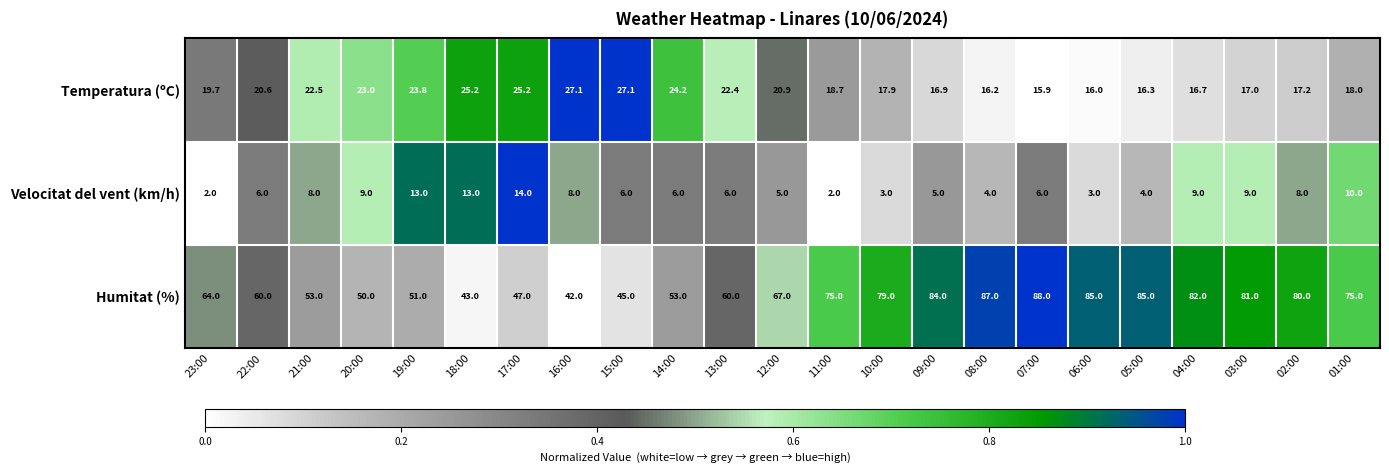

At 15:00, list the series in order from smallest to largest.

Velocitat del vent (km/h), Temperatura (ºC), Humitat (%)